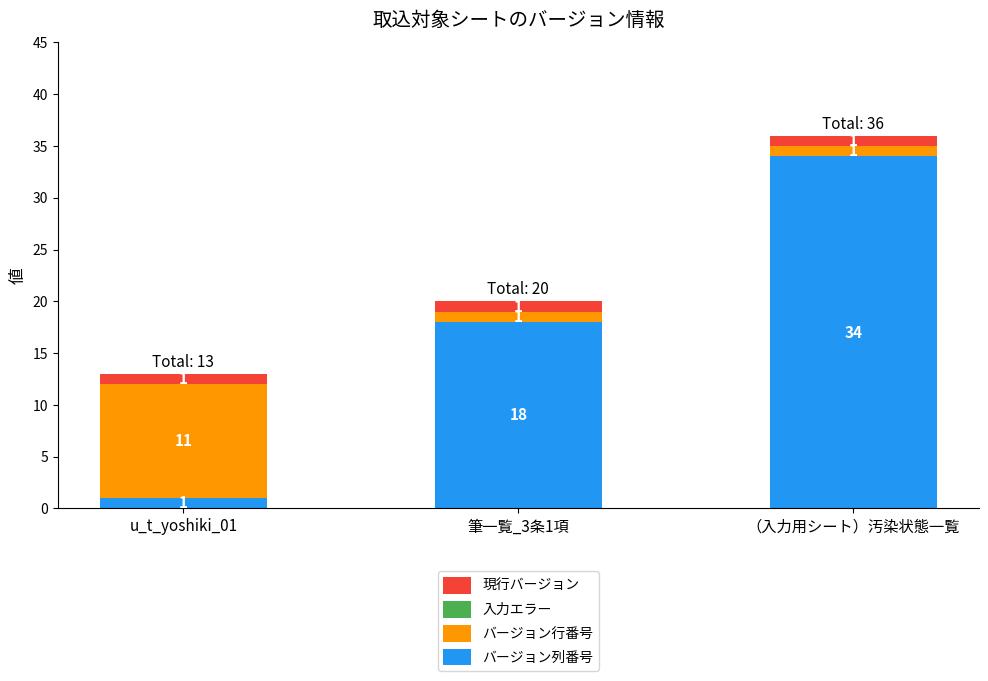

List the labels in order of バージョン列番号 value, largest first.

（入力用シート）汚染状態一覧, 筆一覧_3条1項, u_t_yoshiki_01